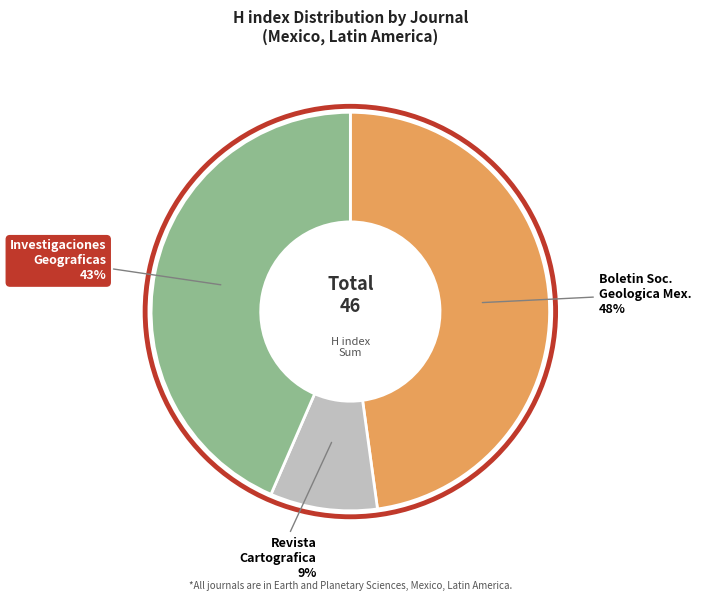

Between Revista Cartografica and Boletin Soc. Geologica Mex., which is larger?

Boletin Soc. Geologica Mex.